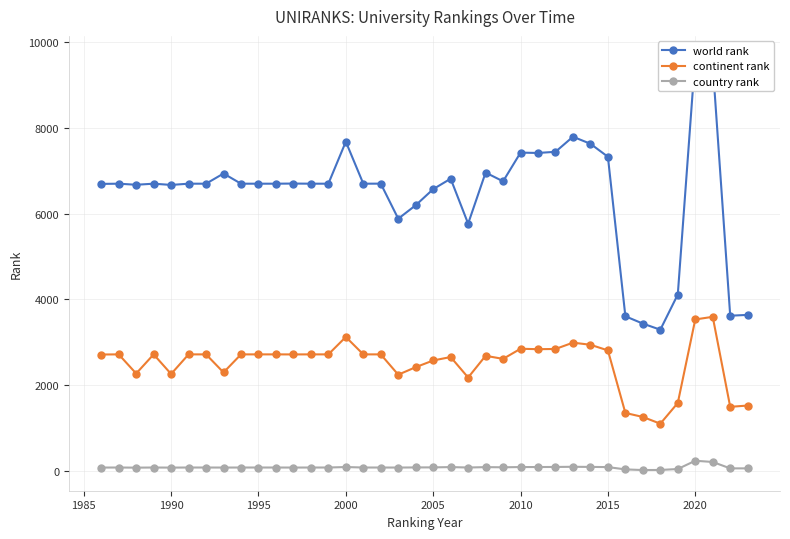

Count the number of data series in this chart.

3